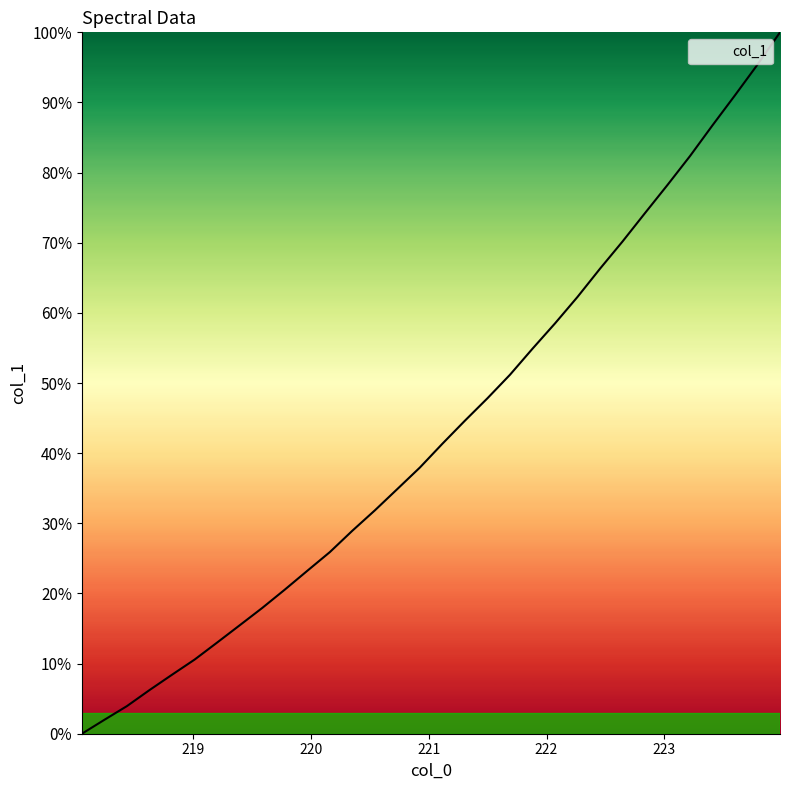

What is the maximum value shown in the chart?

100.0